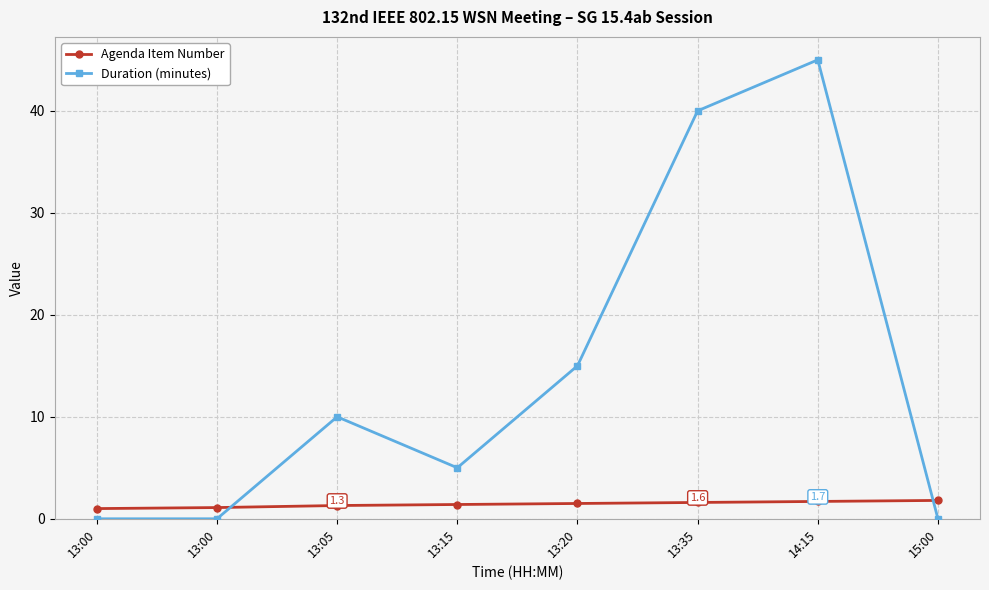

What is the sum of the Duration (minutes) values at 13:35 and 13:15?

45.0